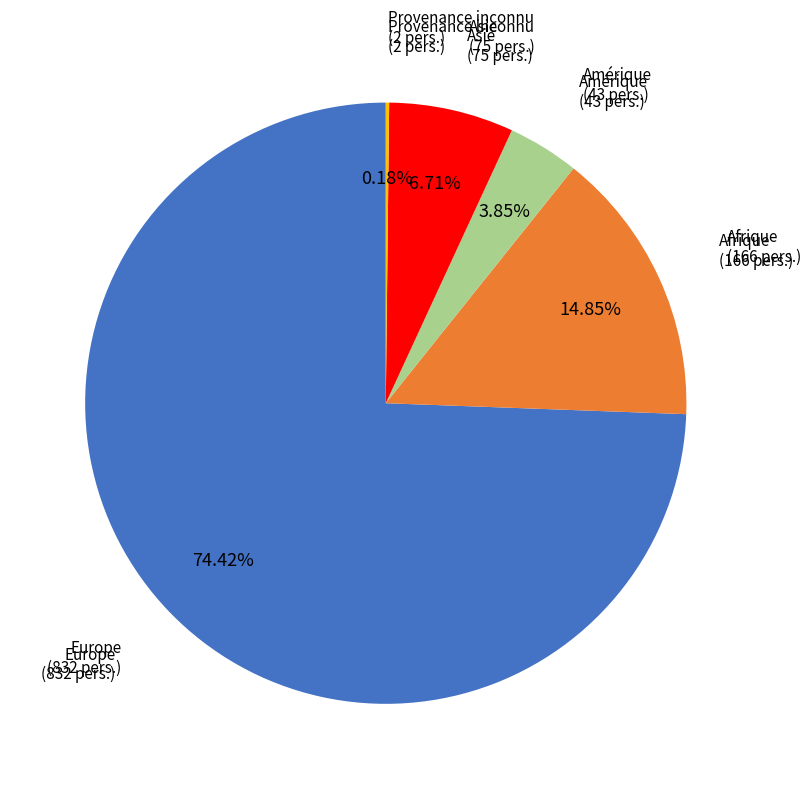

To the nearest percent, what is the average slice percentage?

20%